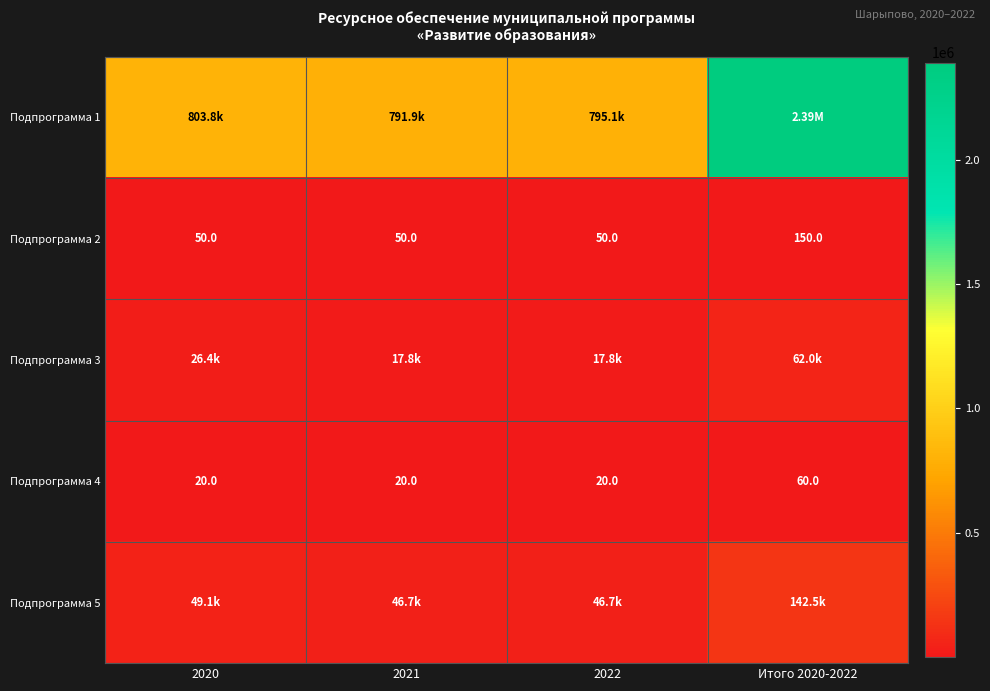

How many data points in Подпрограмма 2 are above 50?

1